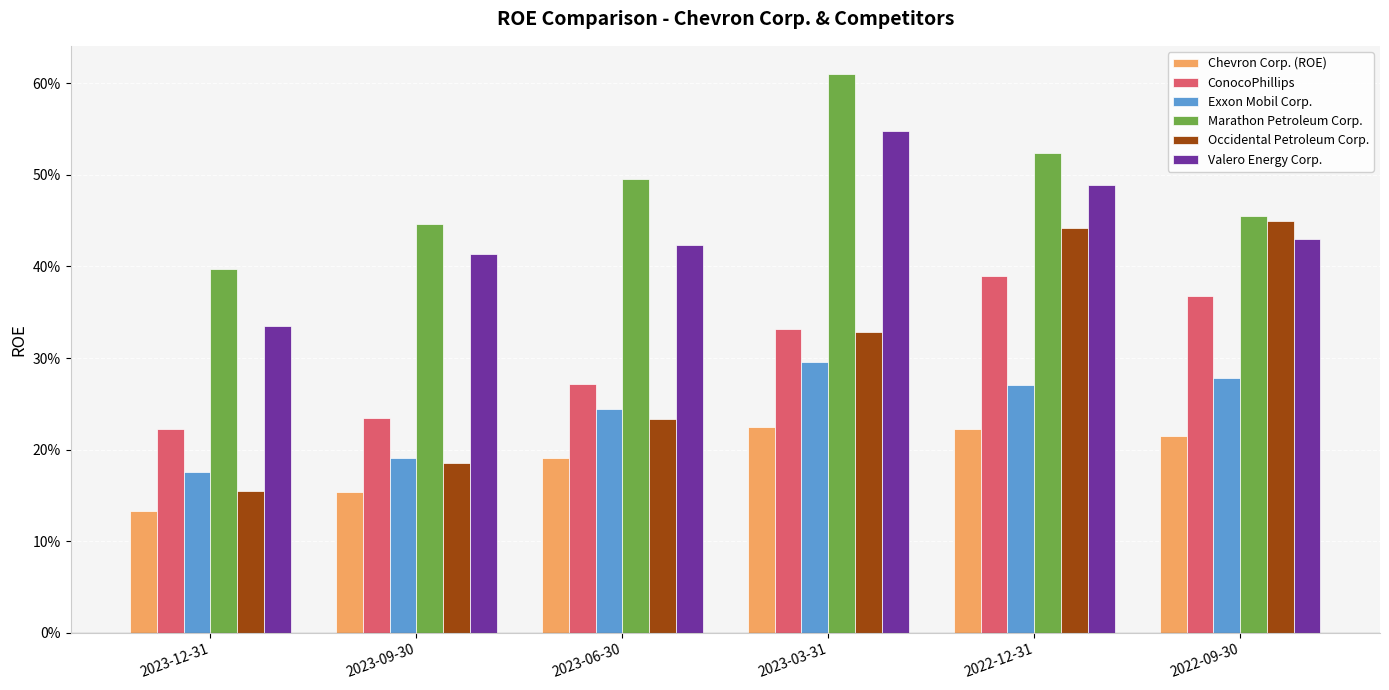

What are all the series names shown in the legend?

Chevron Corp. (ROE), ConocoPhillips, Exxon Mobil Corp., Marathon Petroleum Corp., Occidental Petroleum Corp., Valero Energy Corp.